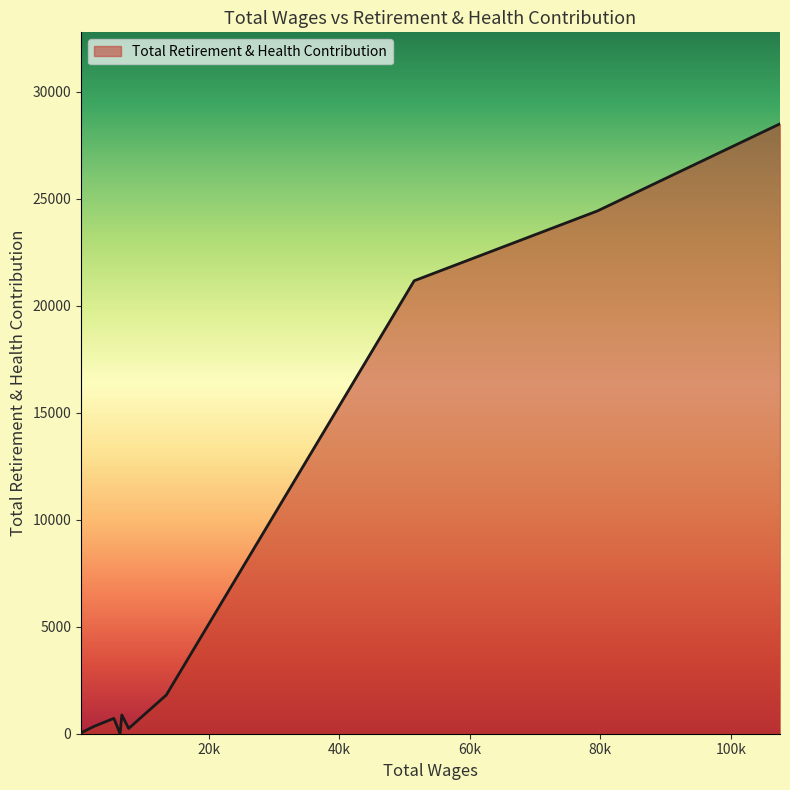

What is the maximum value shown in the chart?

28491